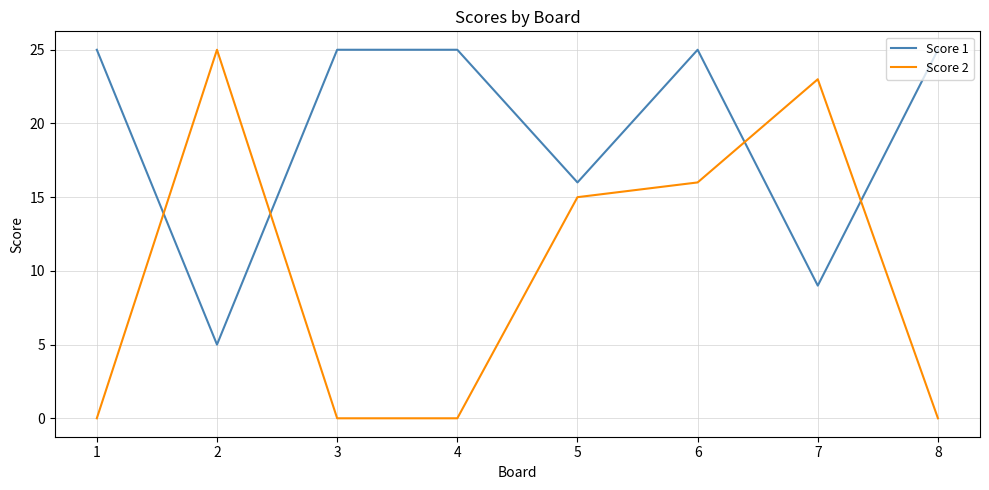

Reading left to right, what are all the values shown in this chart?

Score 1: 1=25	2=5	3=25	4=25	5=16	6=25	7=9	8=25
Score 2: 1=0	2=25	3=0	4=0	5=15	6=16	7=23	8=0